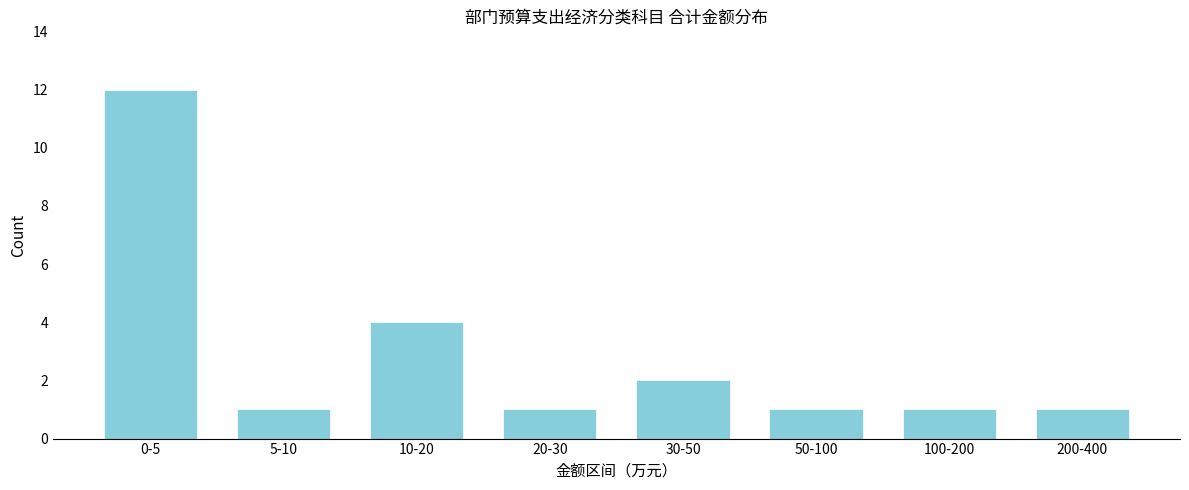

Reading right to left, what are all the values shown in this chart?

200-400=1	100-200=1	50-100=1	30-50=2	20-30=1	10-20=4	5-10=1	0-5=12